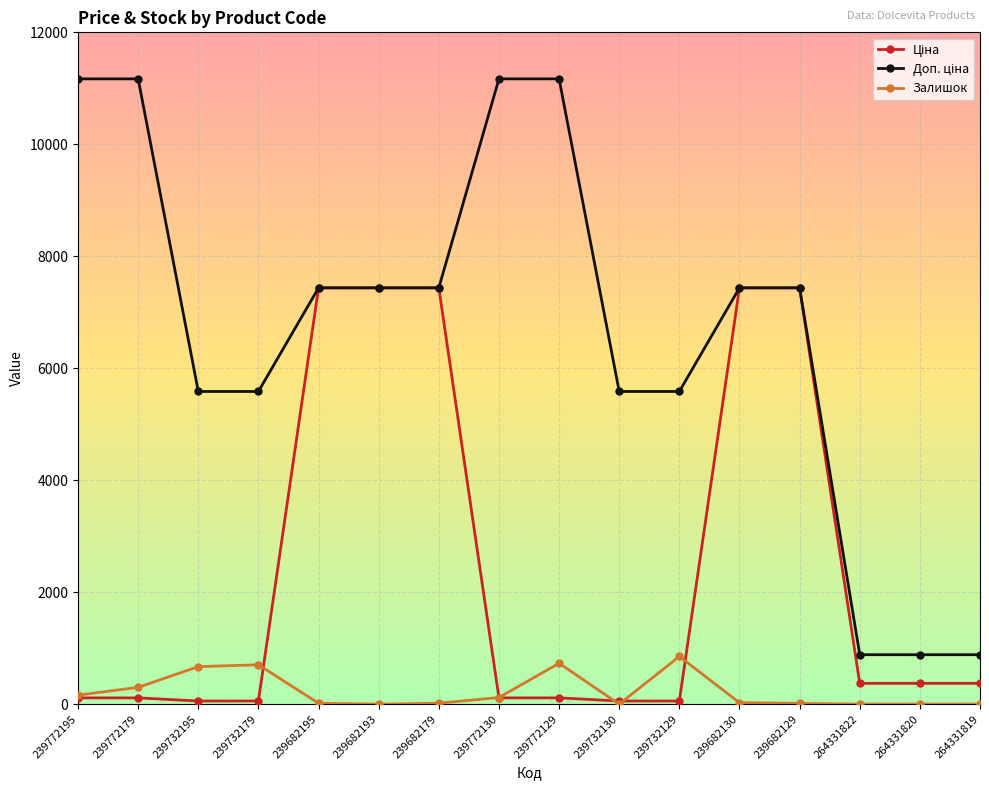

What is the label of the 6th point from the left?

239682193